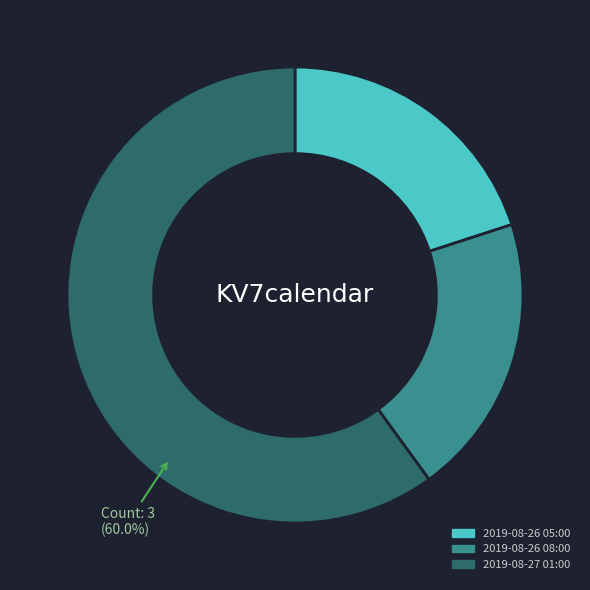

Which slice is the largest?

2019-08-27 01:00